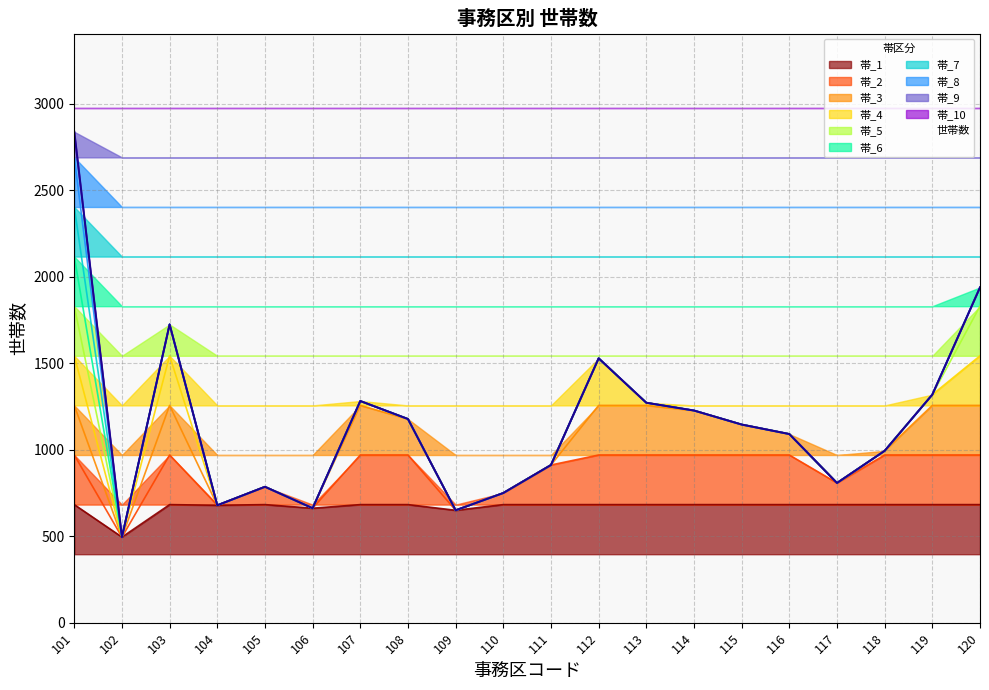

What is the greatest value displayed?

2839